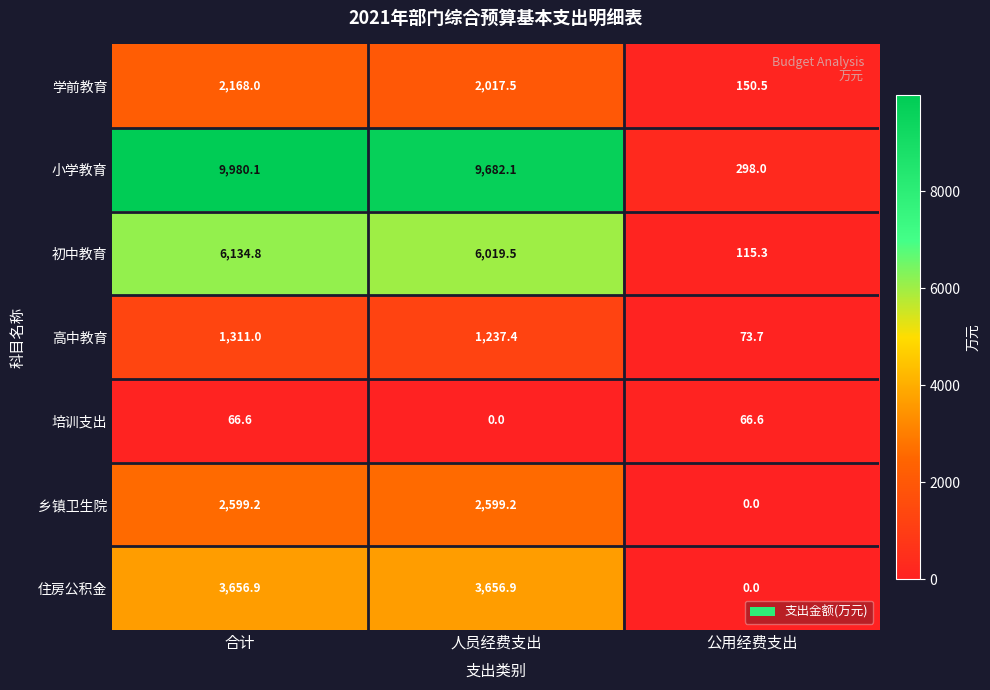

Which series has the largest total across all categories?

小学教育